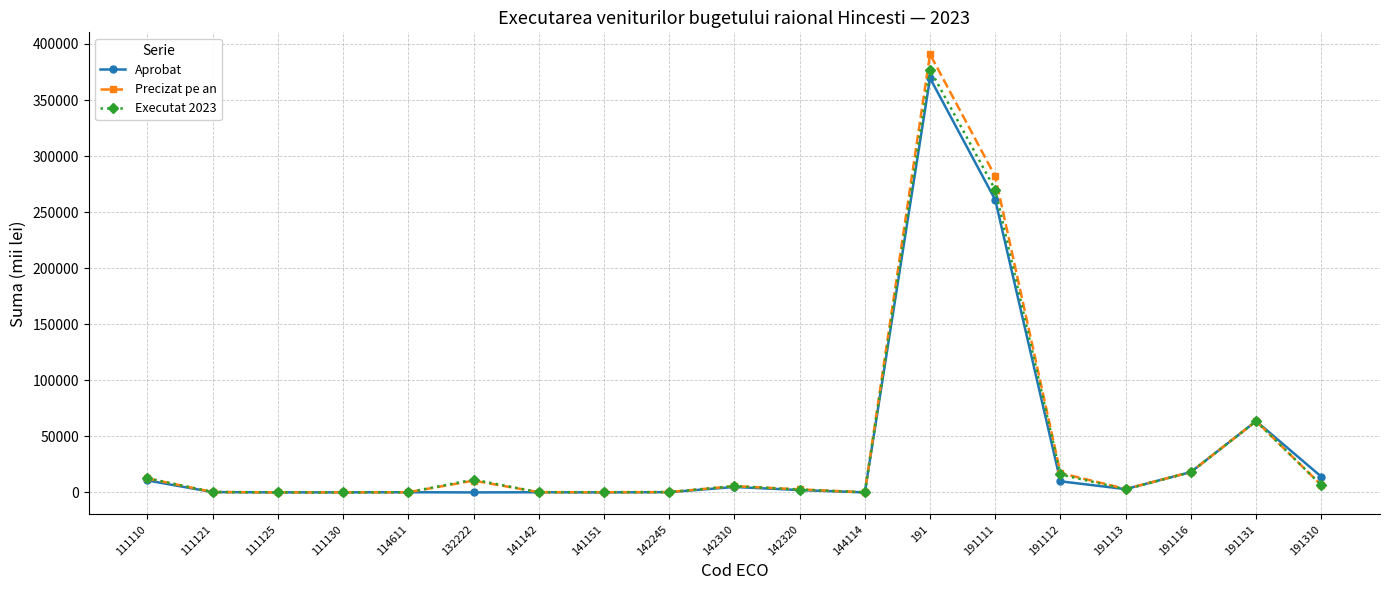

Does the chart have visible grid lines?

Yes